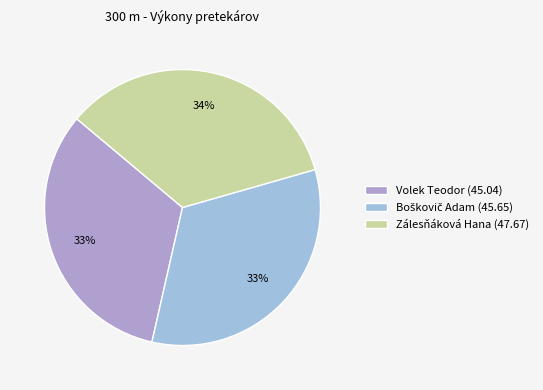

Is there a majority slice in this chart?

No